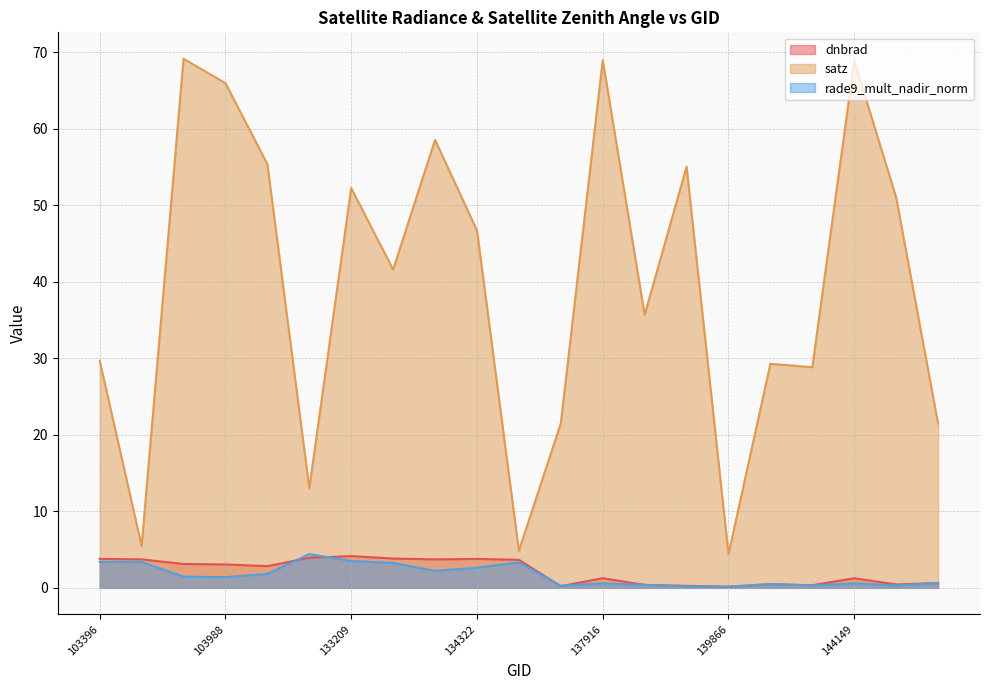

What are all the series names shown in the legend?

dnbrad, satz, rade9_mult_nadir_norm